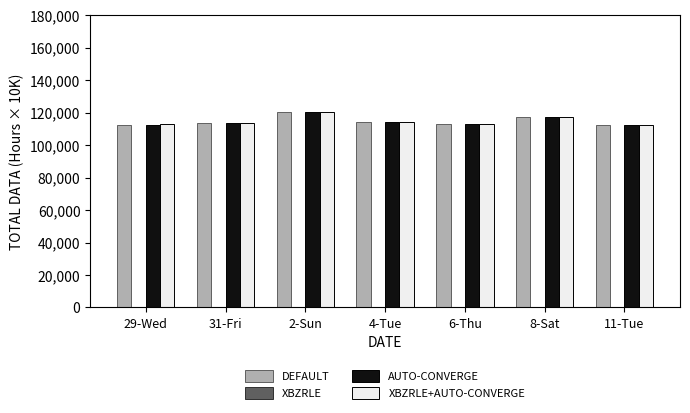

Is the value of DEFAULT at 31-Fri greater than the value of XBZRLE+AUTO-CONVERGE at 2-Sun?

No